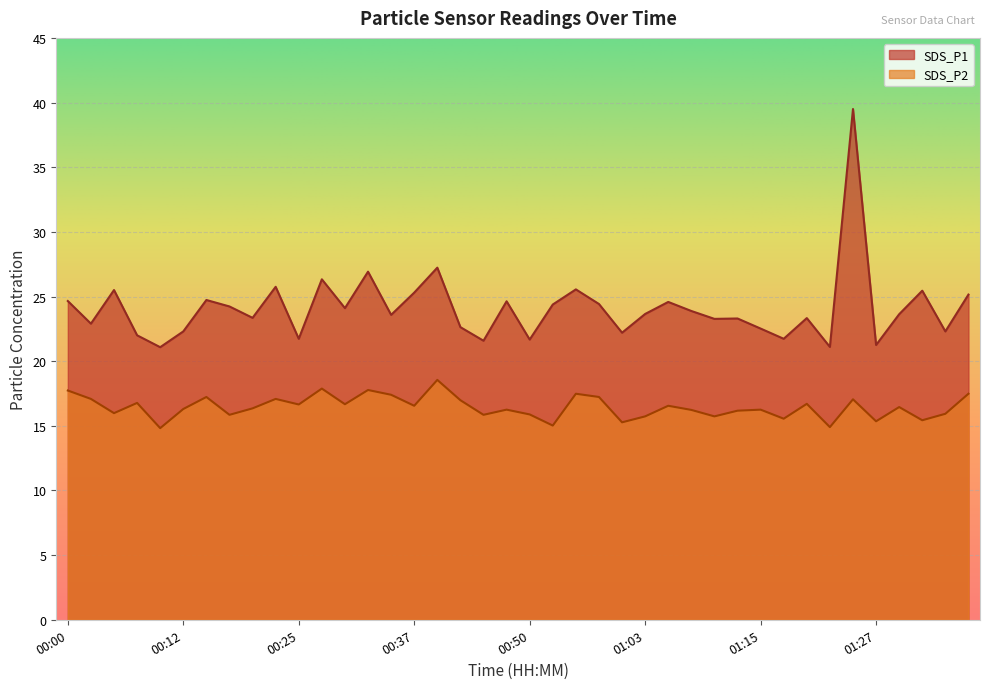

Reading left to right, extract all data points from this chart.

SDS_P1: 24.6	22.9	25.5	22.0	21.1	22.3	24.7	24.2	23.4	25.8	21.7	26.3	24.1	26.9	23.6	25.3	27.2	22.6	21.6	24.6	21.7	24.4	25.6	24.4	22.2	23.6	24.6	23.9	23.3	23.3	22.5	21.7	23.3	21.1	39.5	21.2	23.6	25.4	22.3	25.1
SDS_P2: 17.7	17.1	16.0	16.8	14.8	16.3	17.2	15.8	16.4	17.1	16.6	17.9	16.7	17.8	17.4	16.6	18.6	17.0	15.8	16.2	15.9	15.0	17.5	17.2	15.3	15.7	16.6	16.2	15.7	16.2	16.2	15.6	16.7	14.9	17.1	15.3	16.4	15.4	15.9	17.5